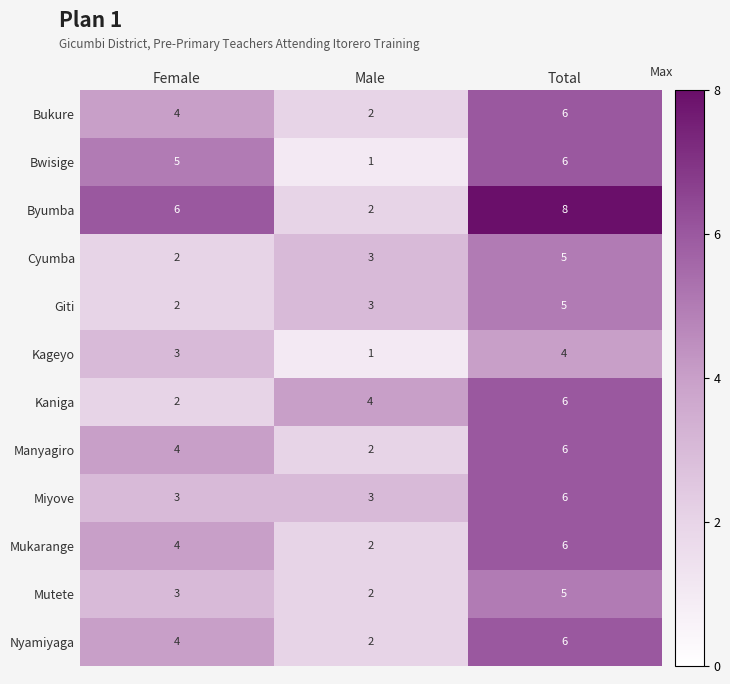

The Bukure series shows 6 at Female. True or false?

False